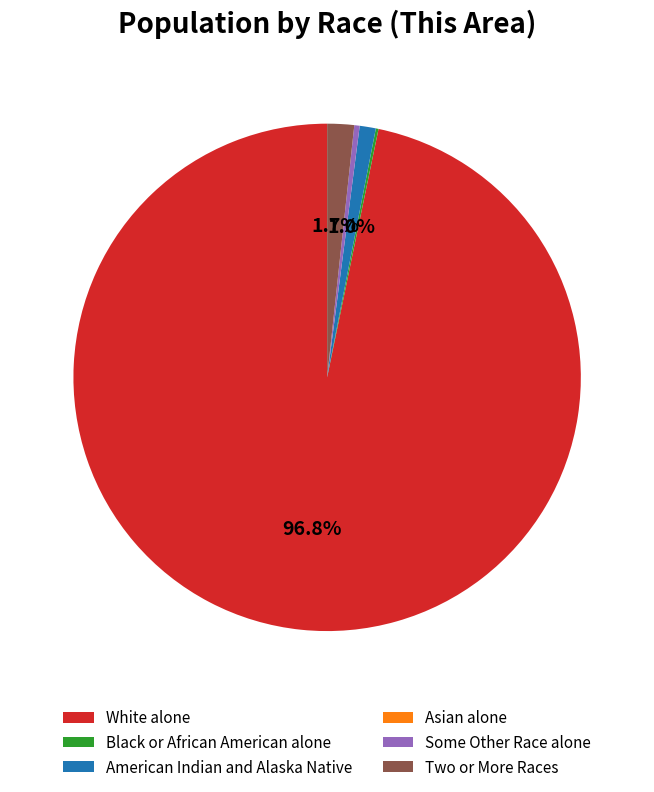

Which has a higher value, Some Other Race alone or White alone?

White alone